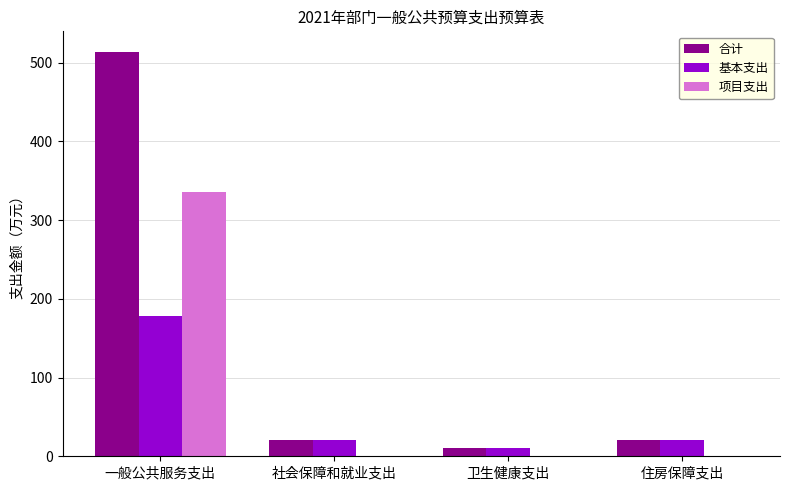

Which series changed the most between 一般公共服务支出 and 卫生健康支出?

合计